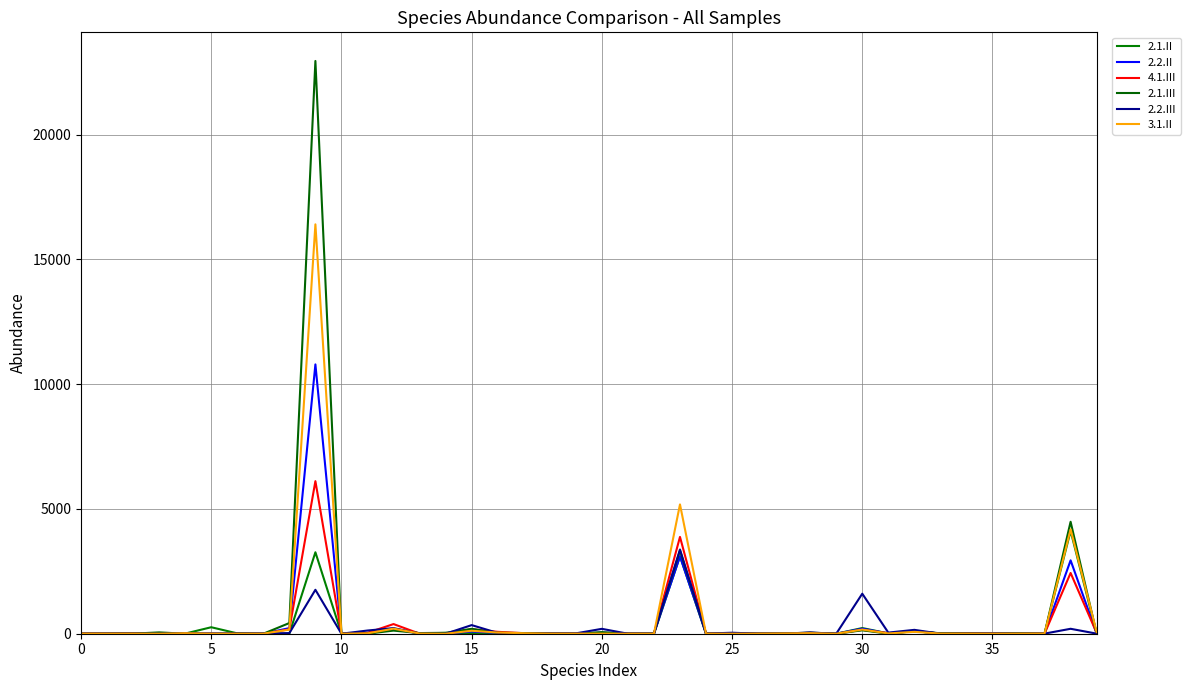

How many categories are shown in the chart?

40